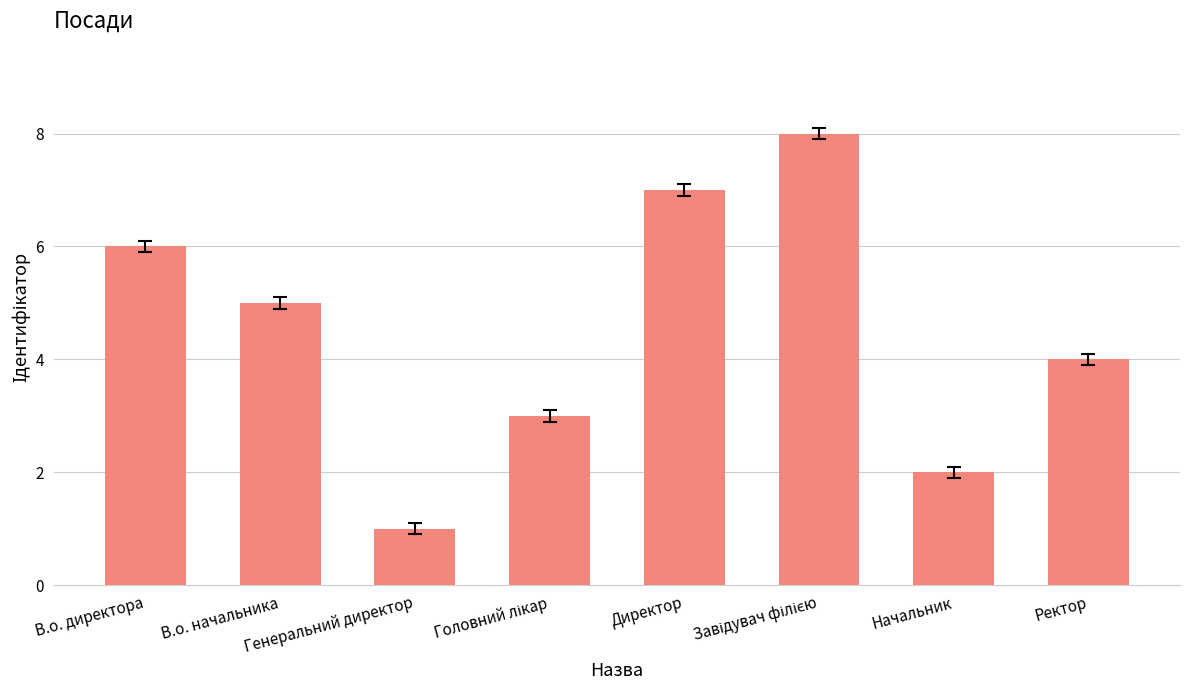

Where is the data nearest to the value 4?

Ректор